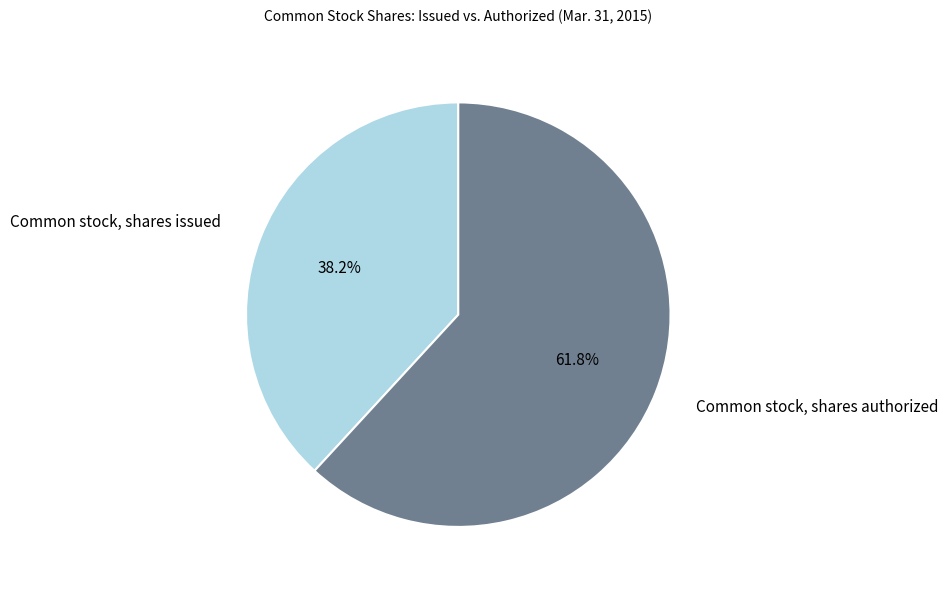

Is there a majority slice in this chart?

Yes